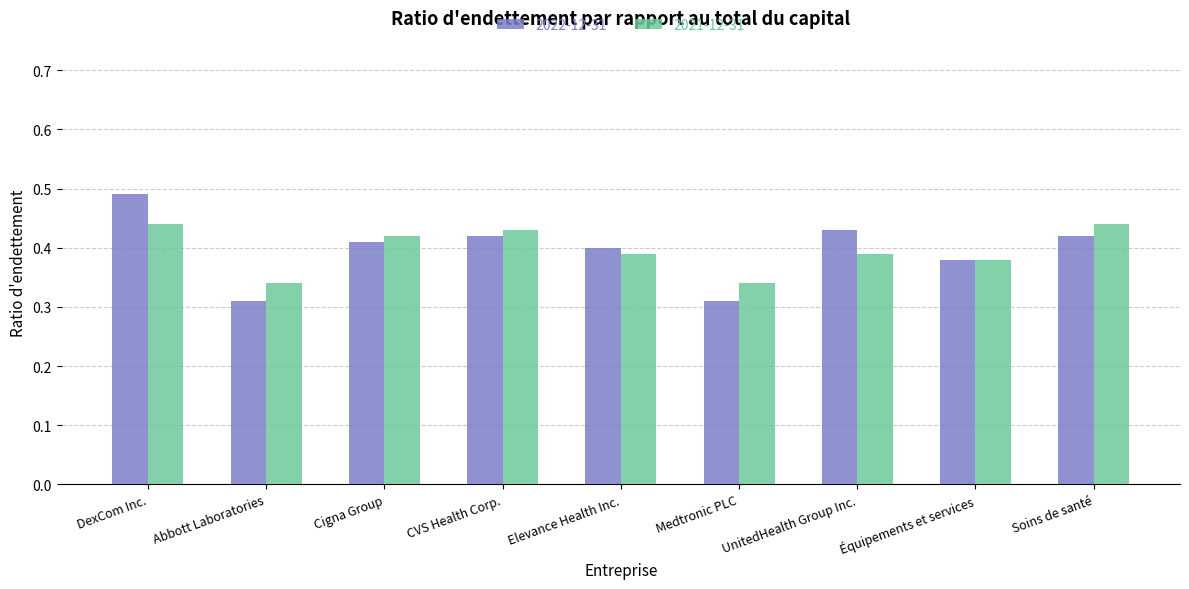

Which series has the widest spread of values?

2022-12-31